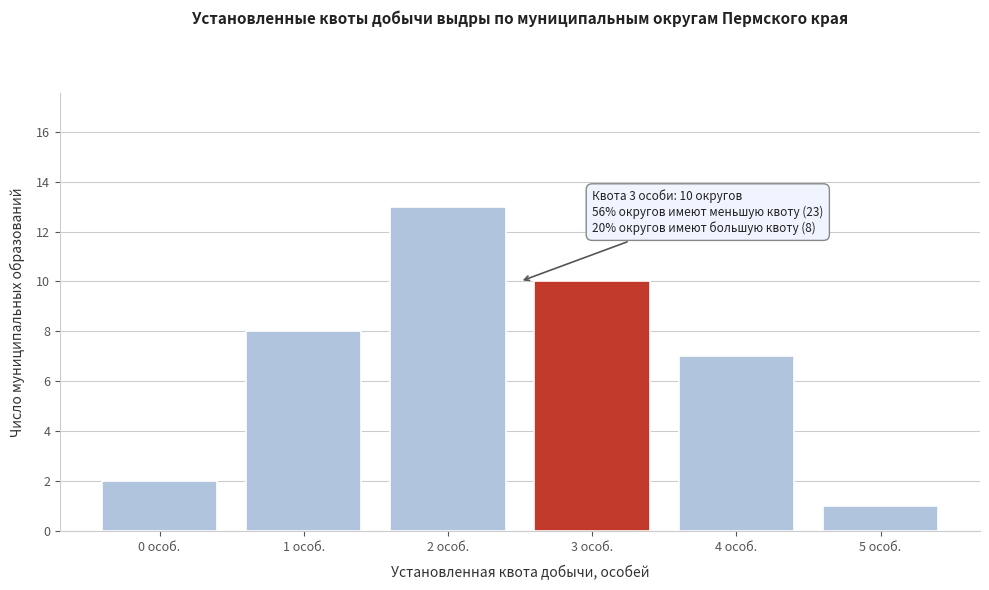

Reading left to right, extract all data points from this chart.

2	8	13	10	7	1